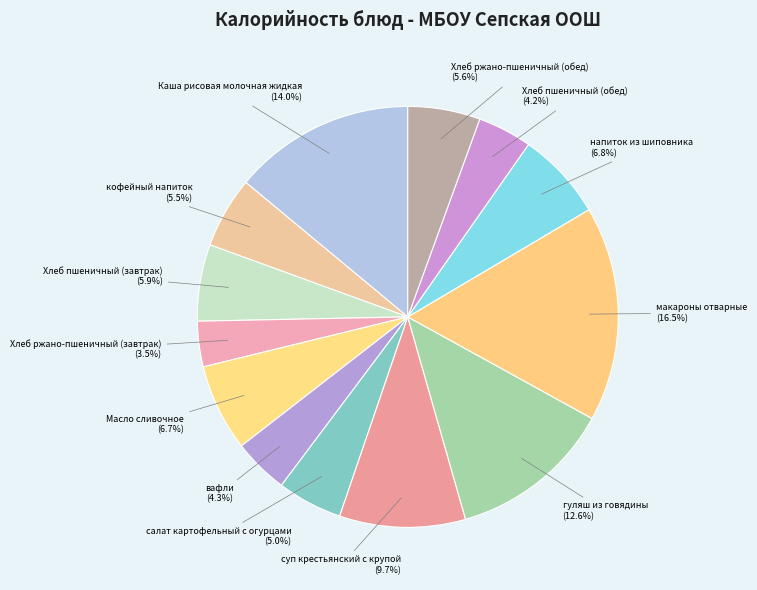

Does any single category account for the majority?

No